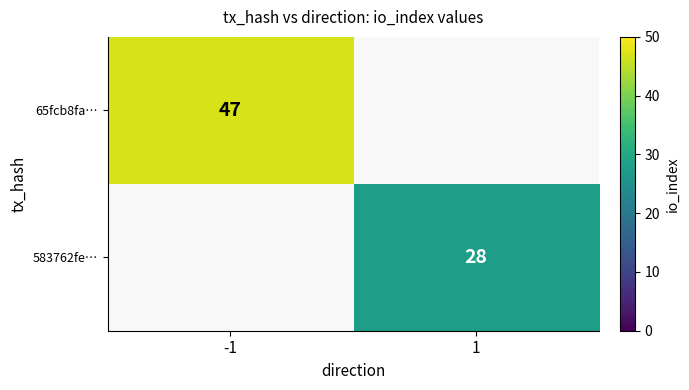

Is it true that 65fcb8fa… equals 47 at -1?

True